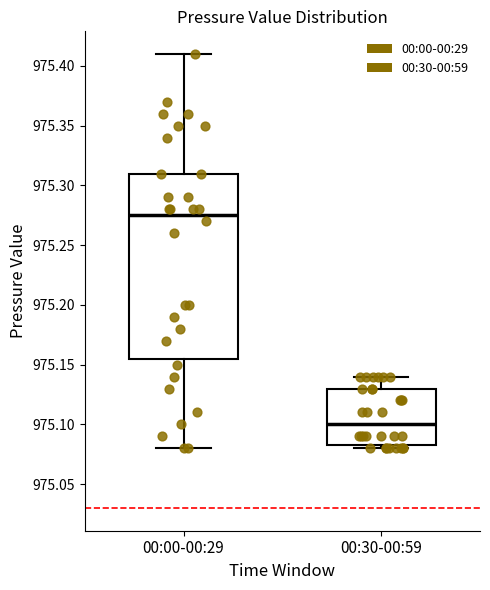

Which box is the tallest, from its lower edge to its upper edge?

00:00-00:29